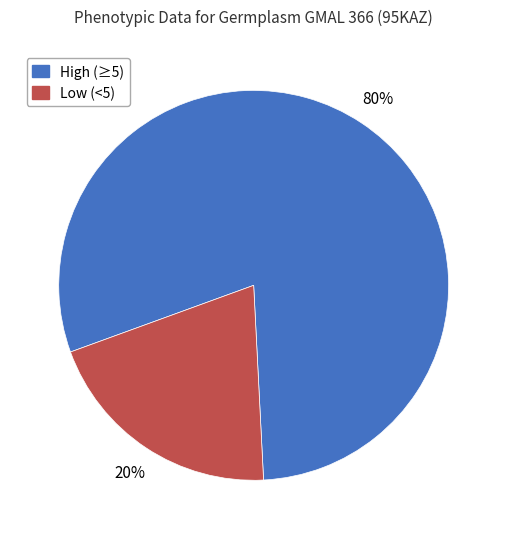

To the nearest percent, what is the average slice percentage?

50%